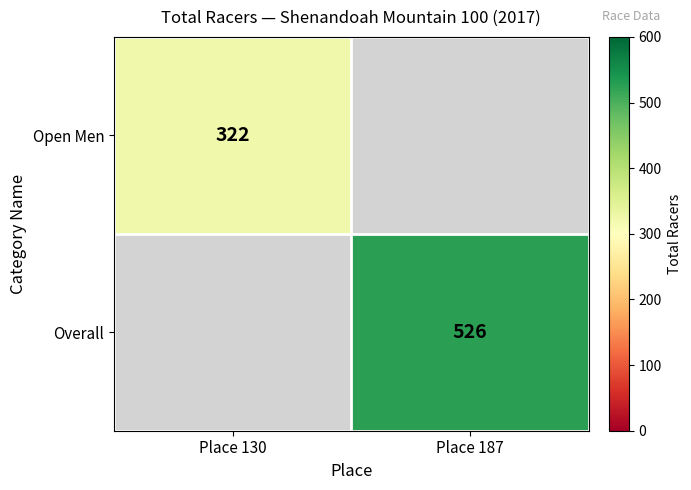

Is the value of Overall at Place 187 greater than the value of Open Men at Place 130?

Yes